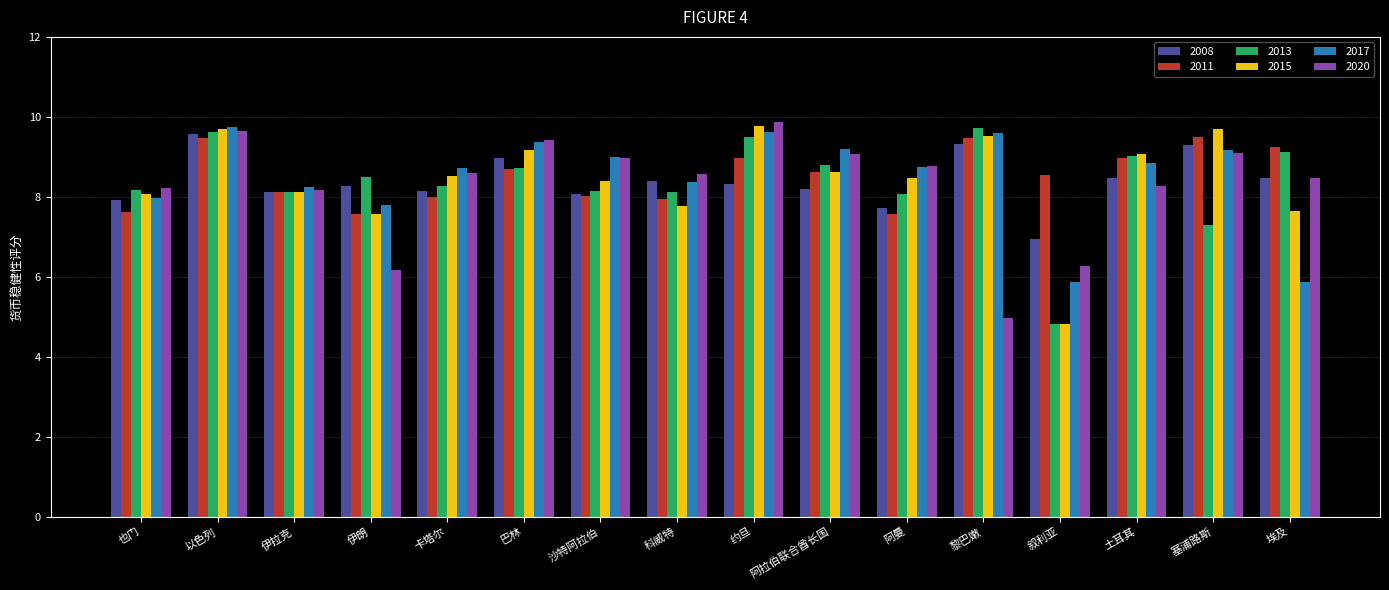

Which category has the lowest value in the 2013 series?

叙利亚